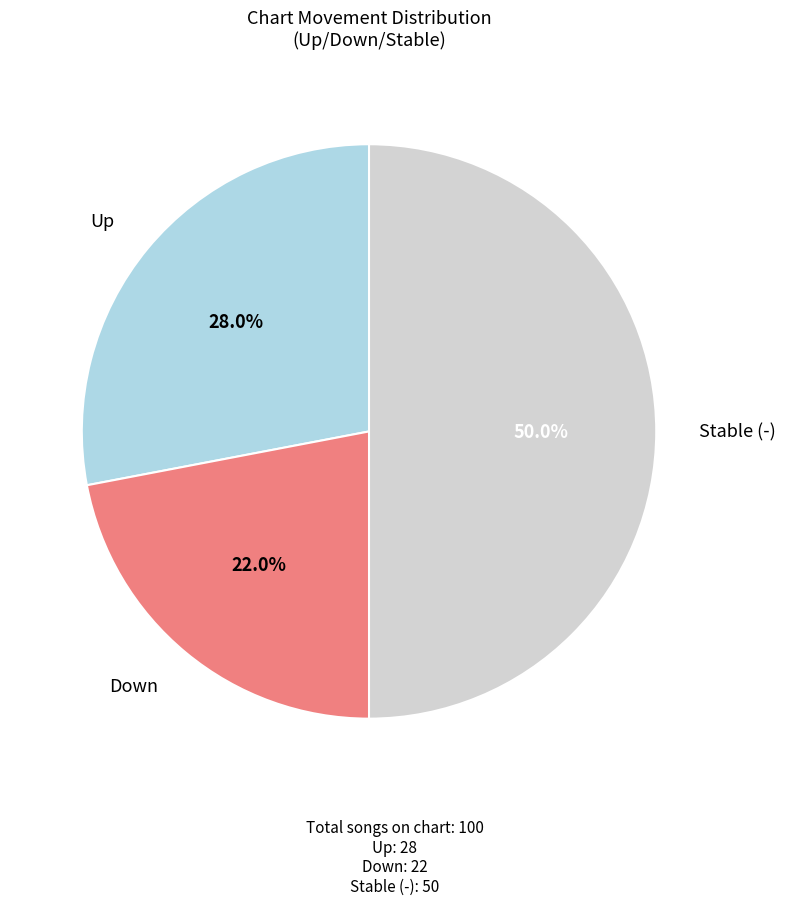

Approximately how many times larger is the value at Stable (-) compared to Up?

1.8